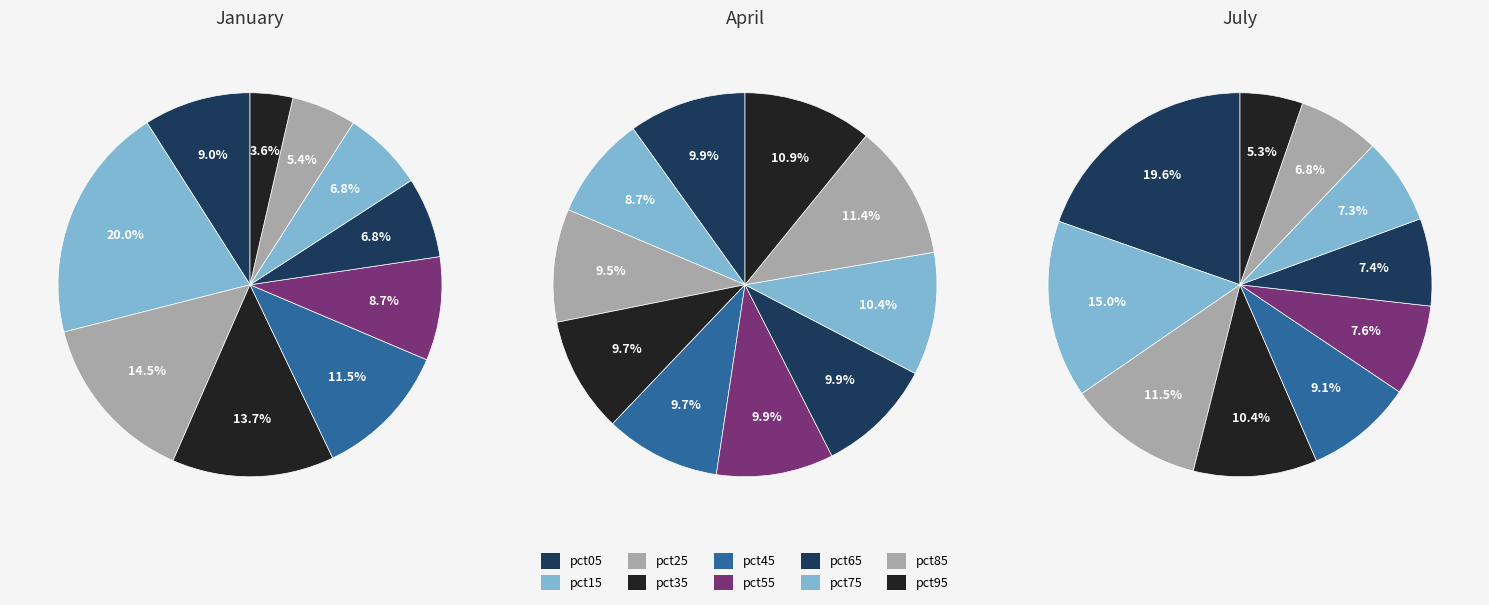

Is pct25 the majority of the pie?

No